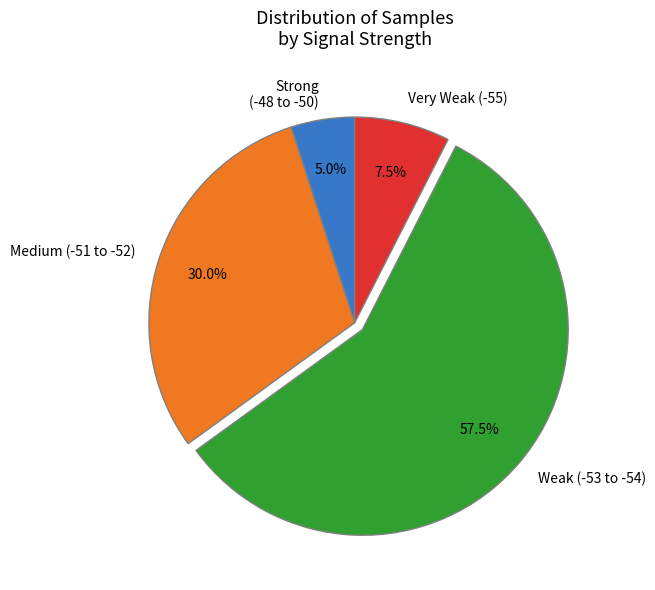

Is there any slice that represents more than half of the pie?

Yes